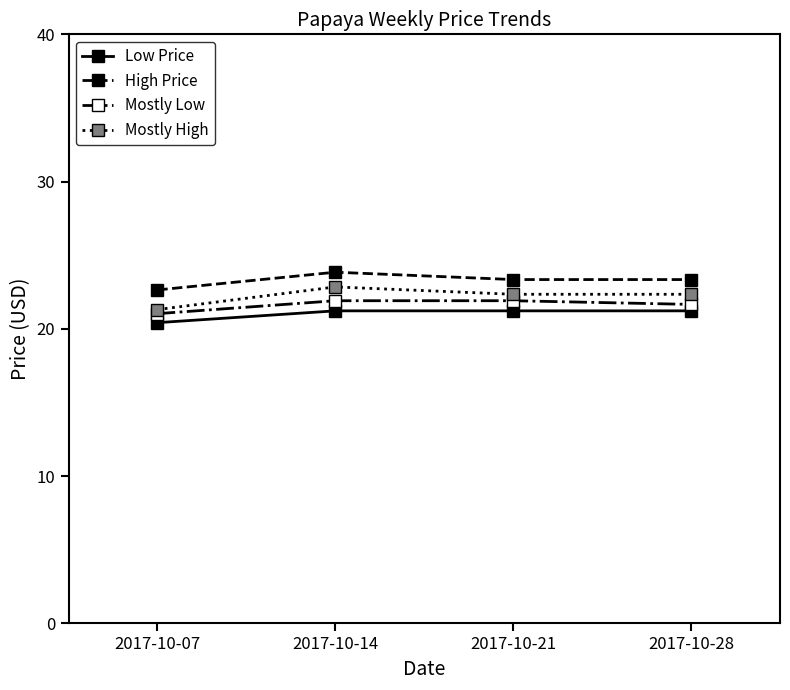

Rank the series by their average value, from highest to lowest.

High Price, Mostly High, Mostly Low, Low Price